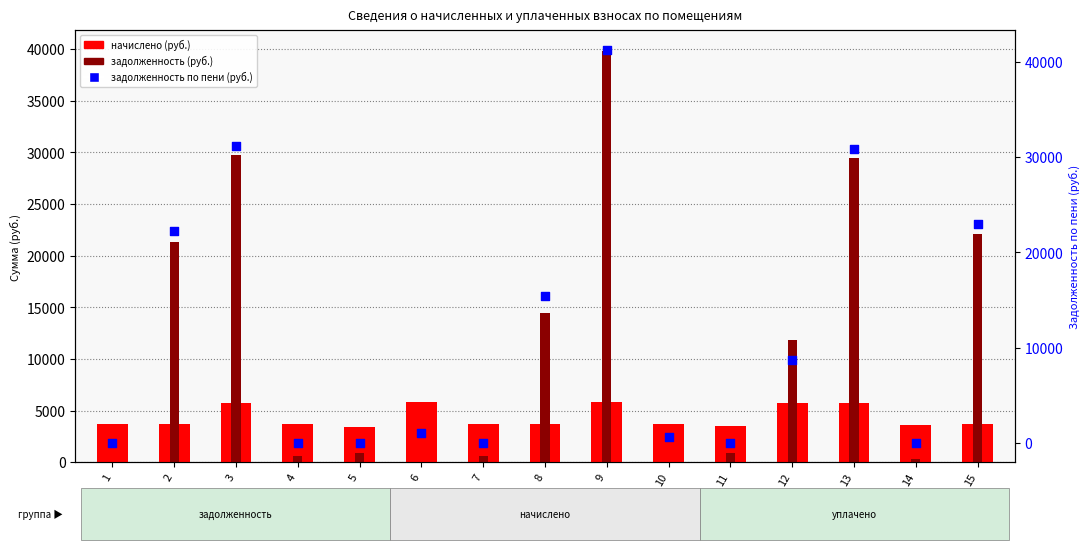

Which series contains the lowest Y value?

задолженность